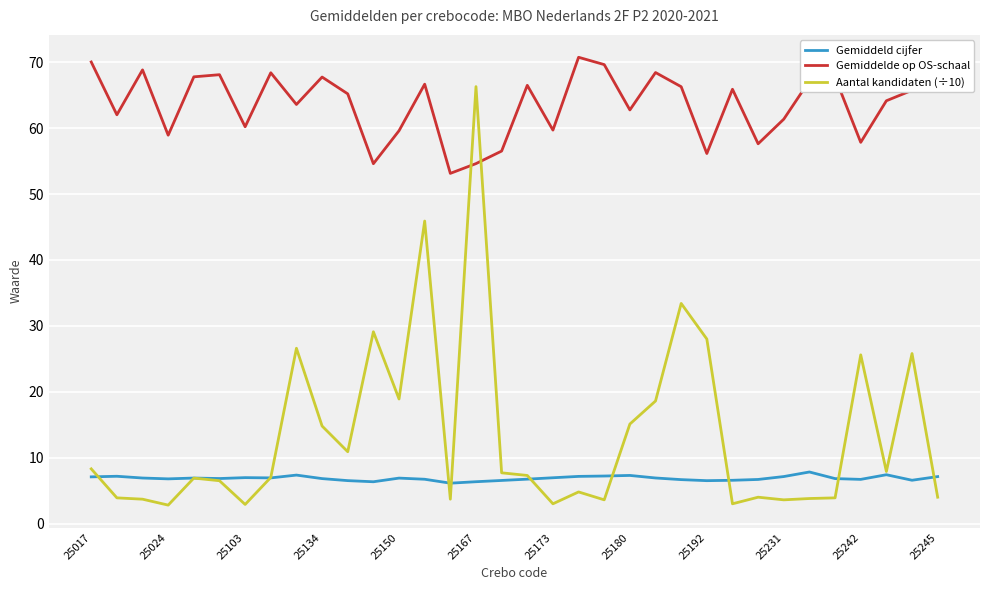

Which series has the largest range (max minus min)?

Aantal kandidaten (÷10)